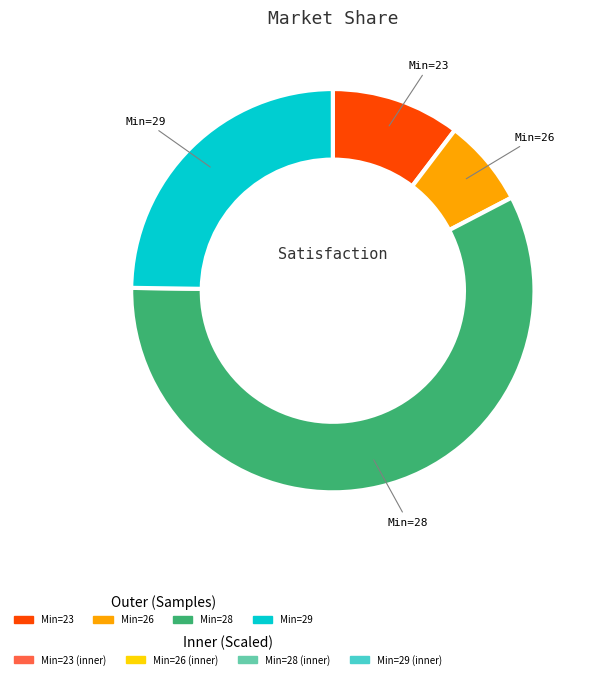

Which has a higher value, 28 or 28?

28